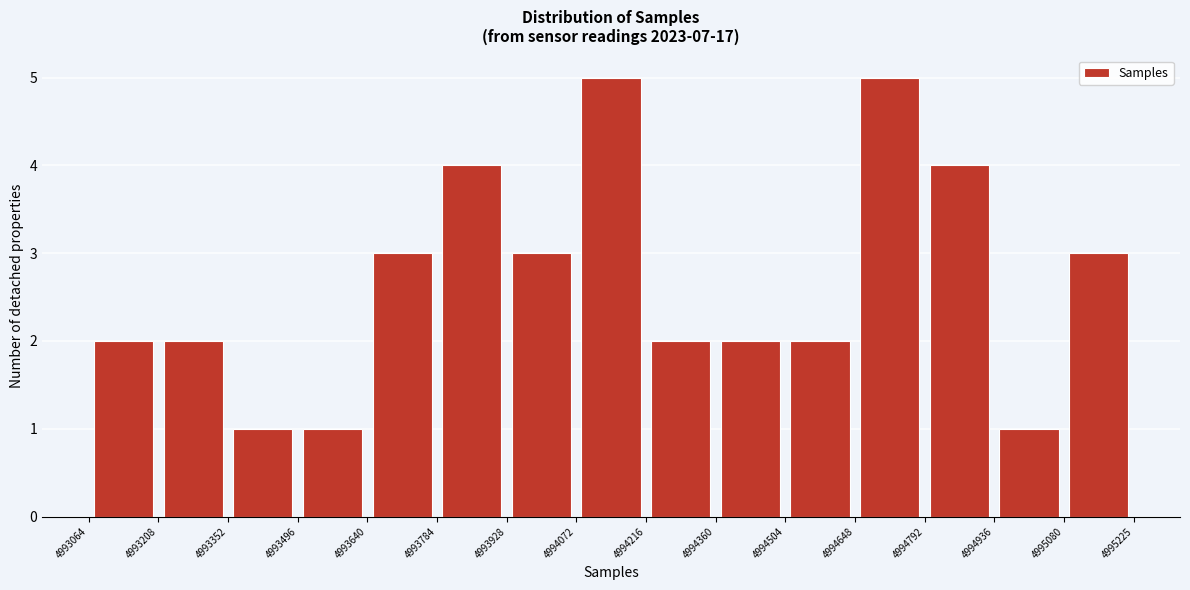

What is the height of the bar covering 4993208 to 4993352 on the x-axis? The values are not printed on the chart, so give them approximately, as read against the axis.

2